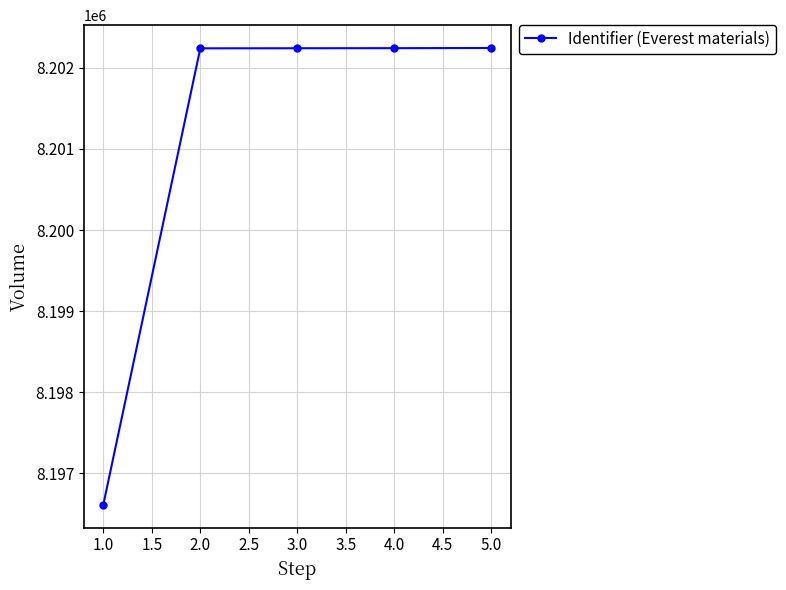

What is the change in value from 1.0 to 4.0?

+5628